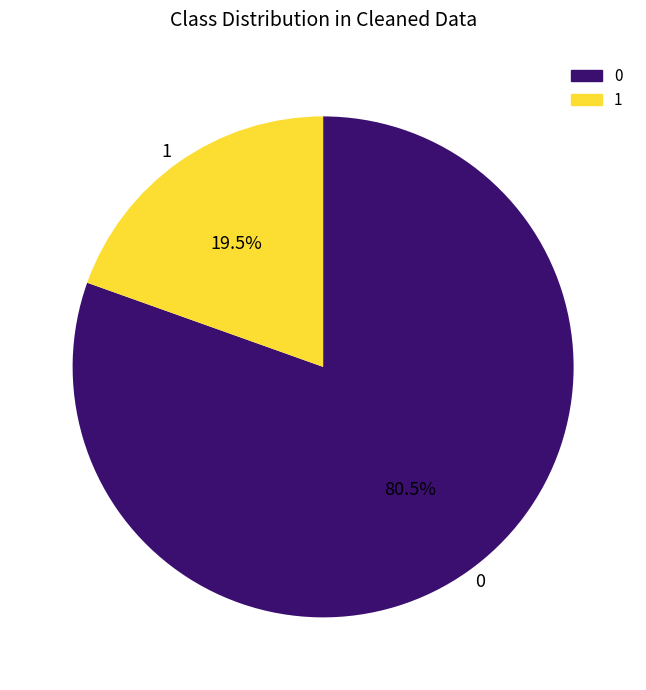

Count the number of slices in the pie.

2